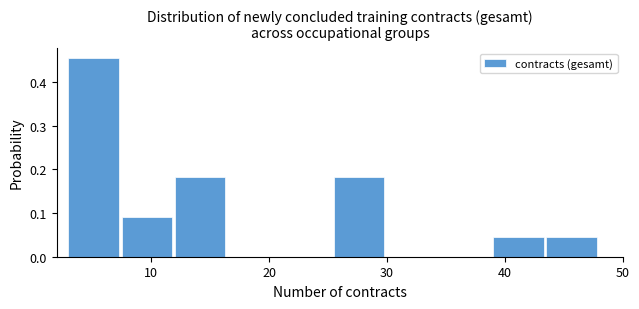

Reading left to right, transcribe this chart: for each bar, give the range it covers on the x-axis and its height. Neither the bar edges nor the heights are printed on the chart, so give them approximately, as read against the axes.

3.0 to 7.5: 0.45
7.5 to 12.0: 0.09
12.0 to 16.5: 0.18
16.5 to 21.0: 0
21.0 to 25.5: 0
25.5 to 30.0: 0.18
30.0 to 34.5: 0
34.5 to 39.0: 0
39.0 to 43.5: 0.05
43.5 to 48.0: 0.05